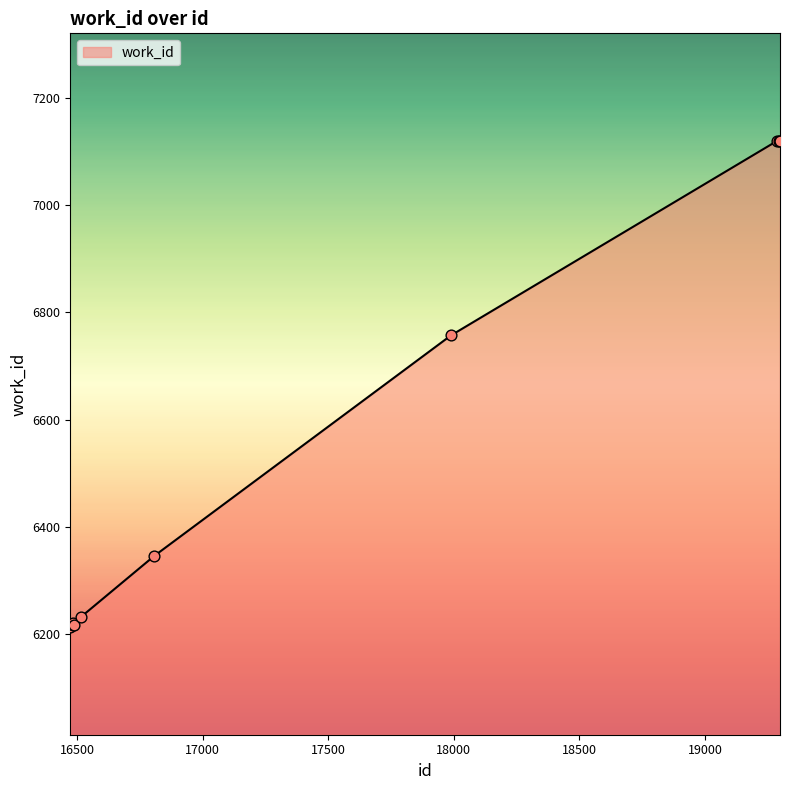

What is the difference between the maximum and minimum values?

907